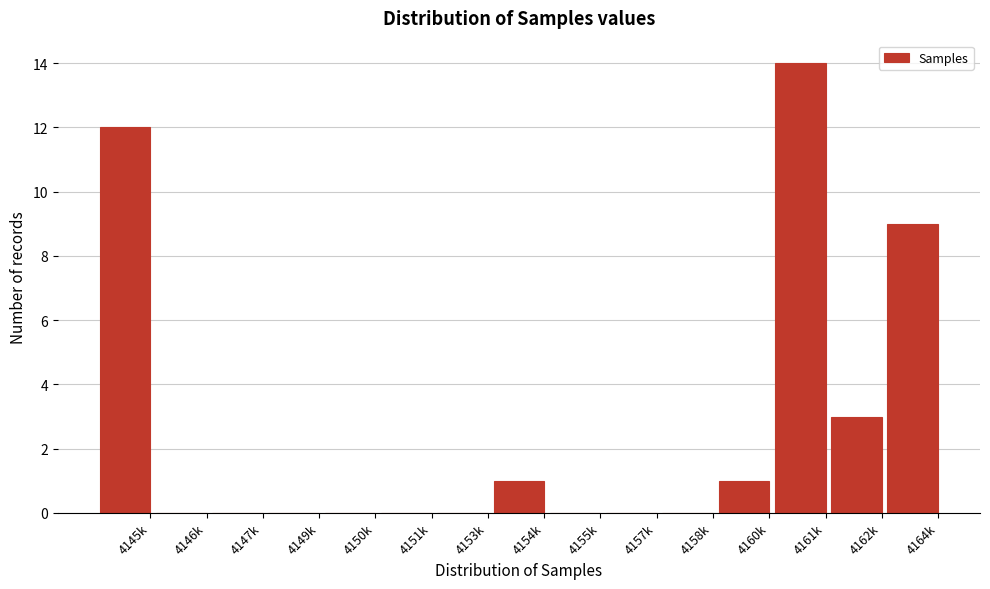

Reading right to left, list all the values displayed in this chart.

4164k=9	4162k=3	4161k=14	4160k=1	4158k=0	4157k=0	4155k=0	4154k=1	4153k=0	4151k=0	4150k=0	4149k=0	4147k=0	4146k=0	4145k=12